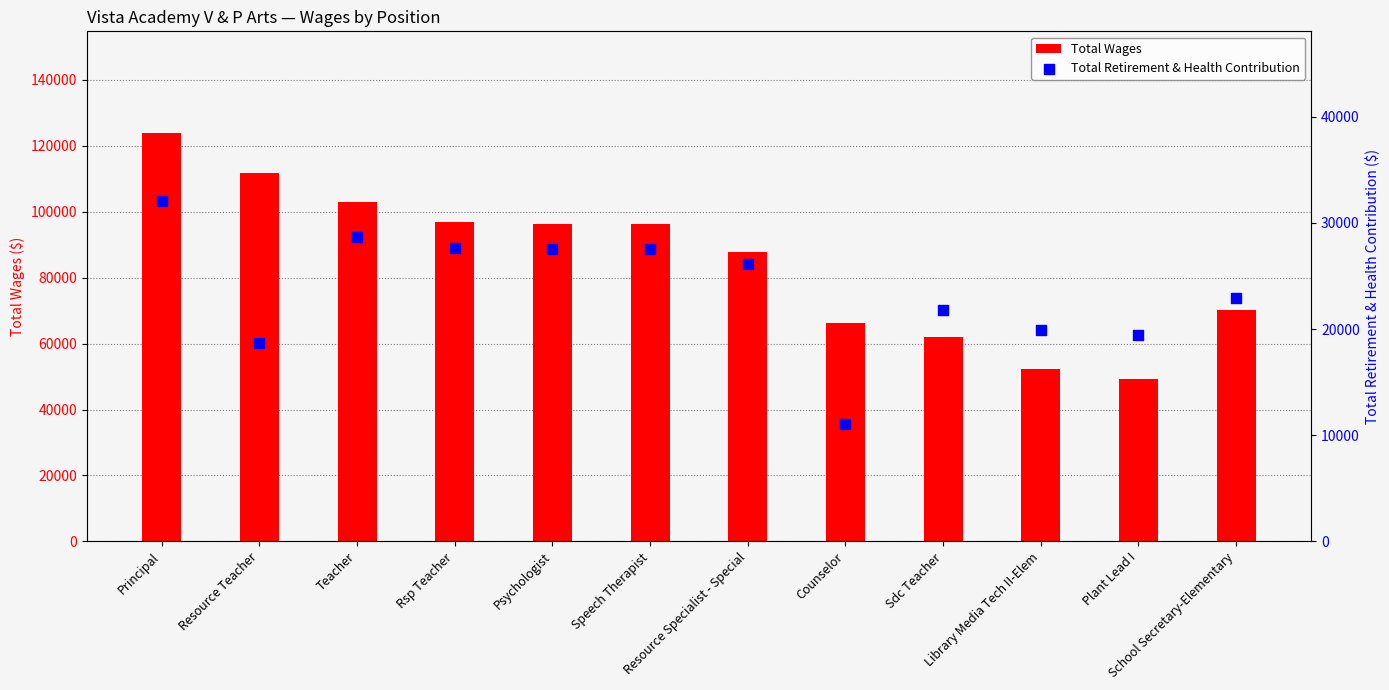

What are all the series names shown in the legend?

Total Wages, Total Retirement & Health Contribution